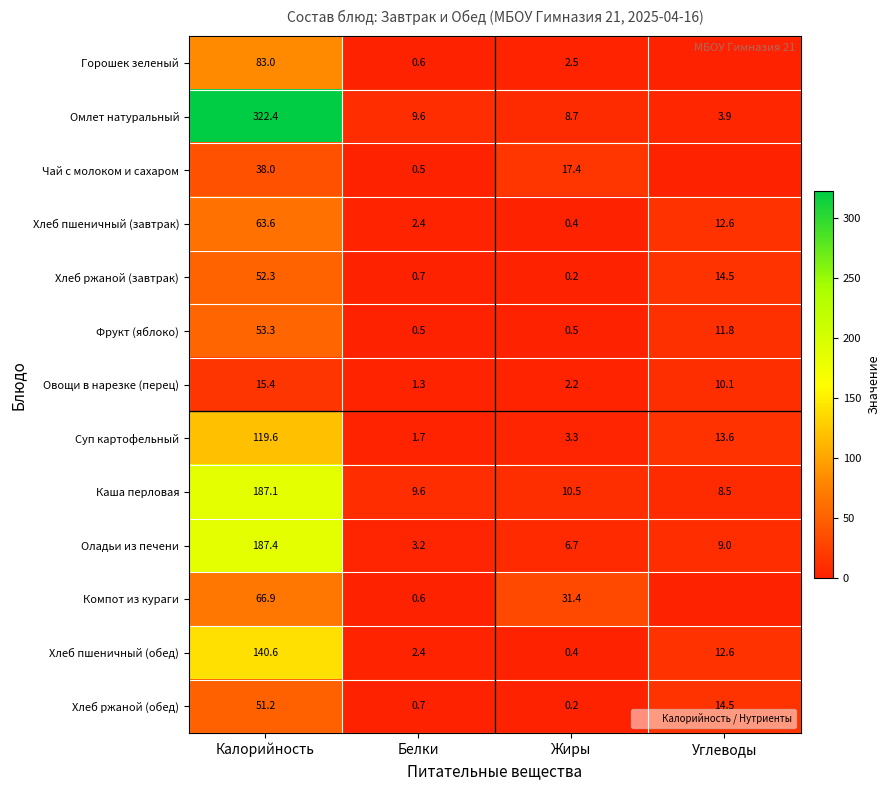

What is the difference between the maximum and minimum values in the Фрукт (яблоко) series?

52.8